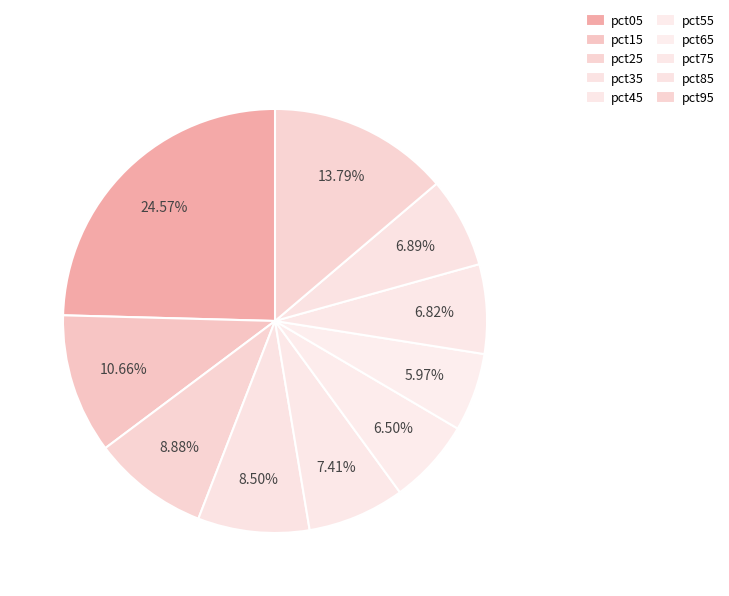

What percentage do pct25 and pct05 together represent?

33.5%